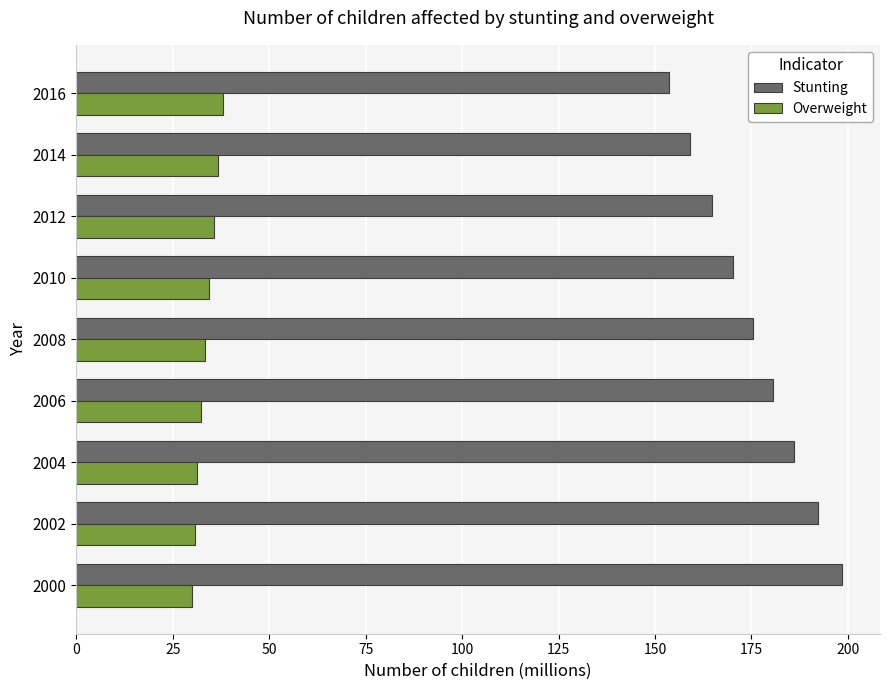

List the series in order of their overall mean, highest first.

Stunting, Overweight